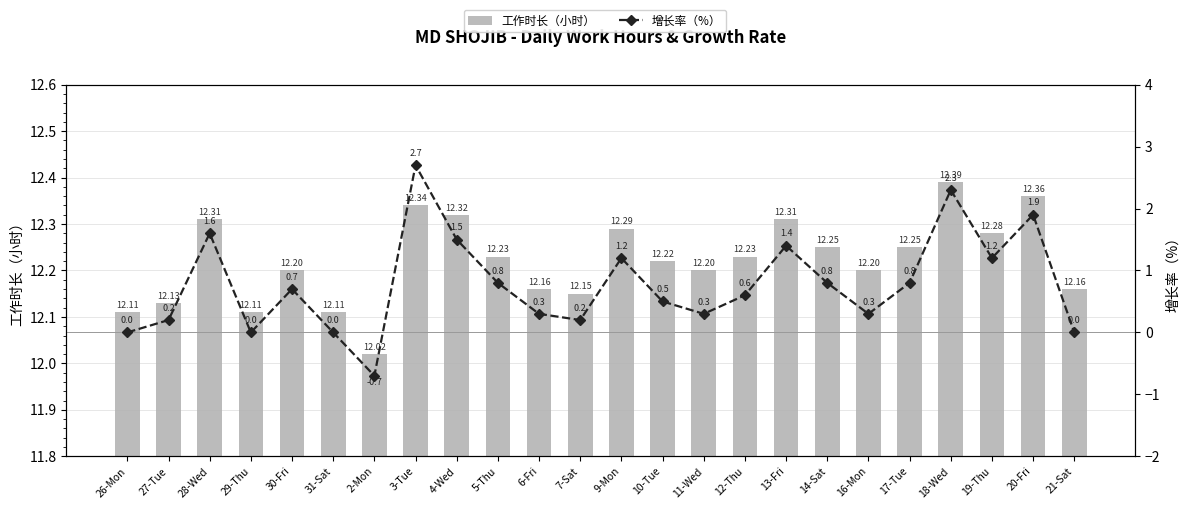

What is the minimum value shown in the chart?

-0.7